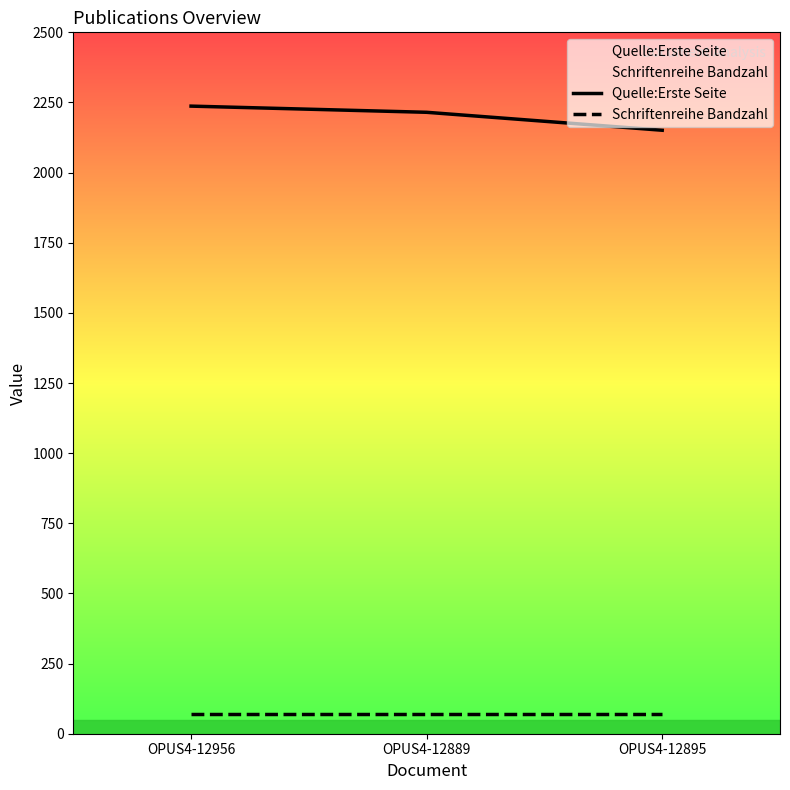

Is the value of Quelle:Erste Seite at OPUS4-12956 greater than the value of Schriftenreihe Bandzahl at OPUS4-12956?

Yes